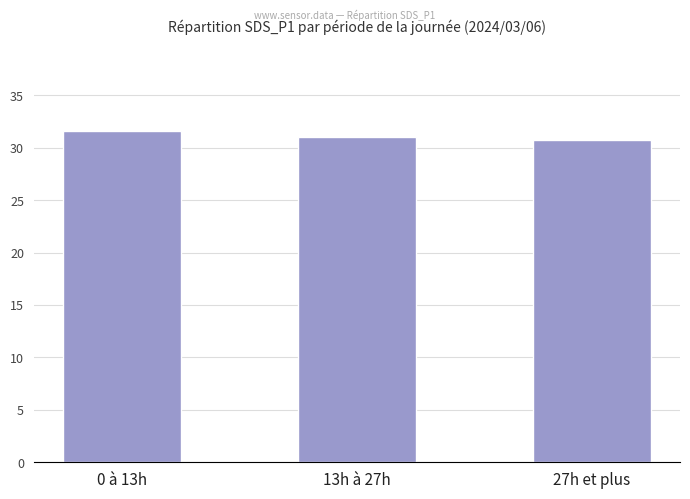

The chart shows a value of 30.8 at 27h et plus. True or false?

True